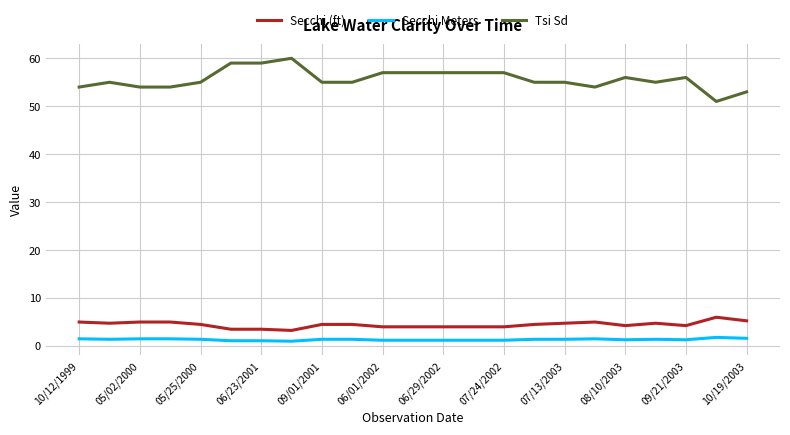

Rank the series by their maximum value, from highest to lowest.

Tsi Sd, Secchi (ft), Secchi Meters